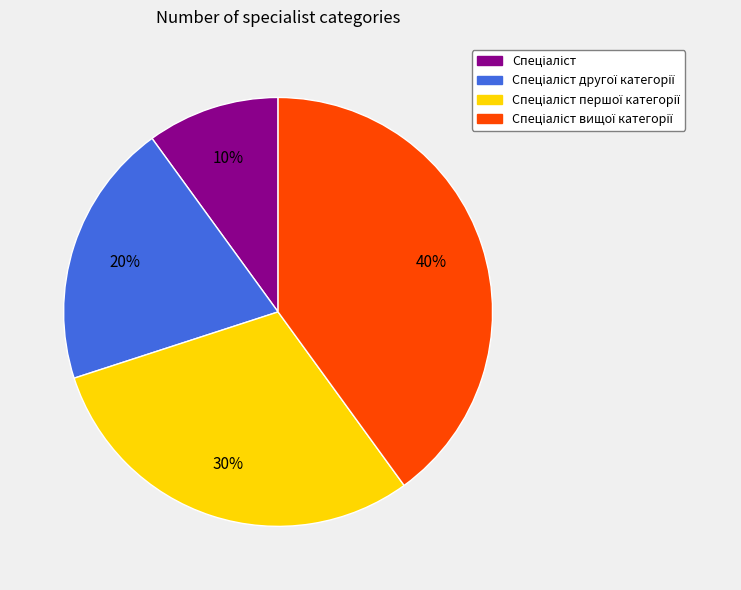

To the nearest percent, what is the average slice percentage?

25%